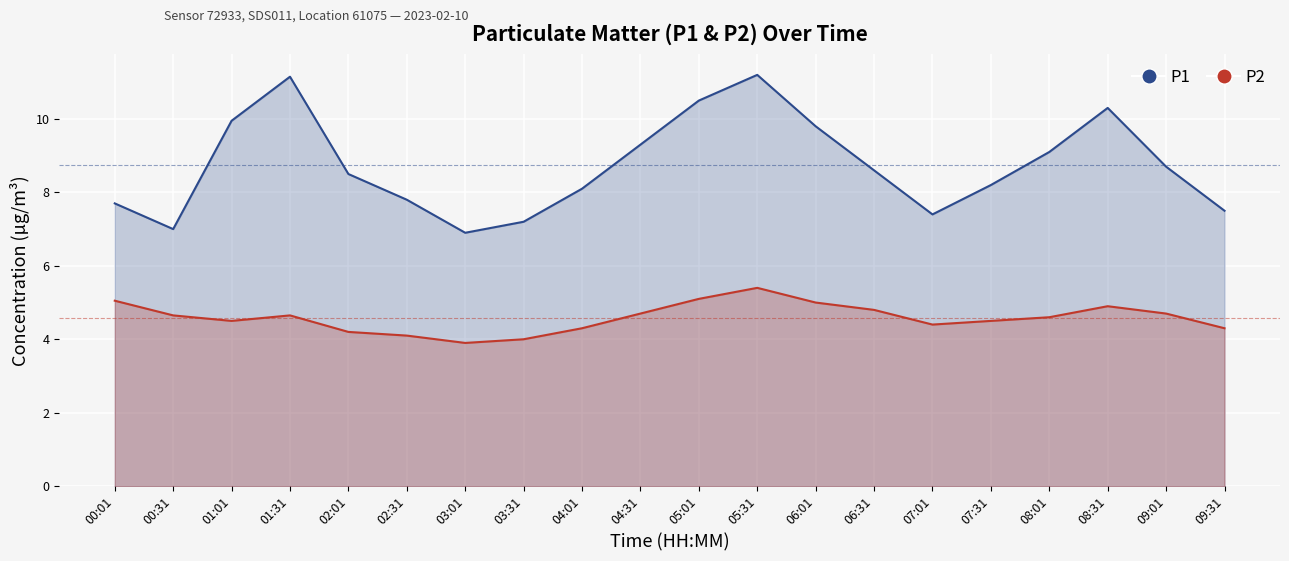

Is it true that P2 equals 8.5 at 06:31?

False